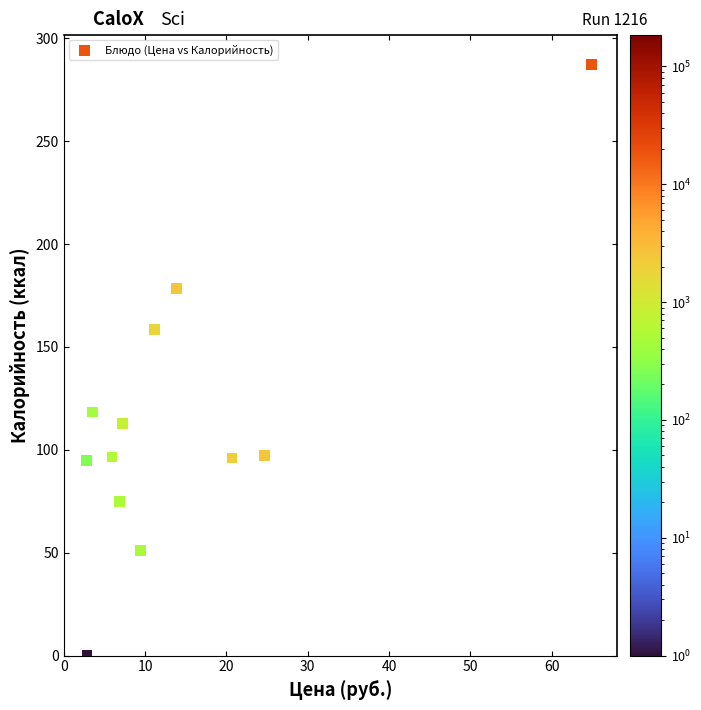

What is the average X value?

14.5